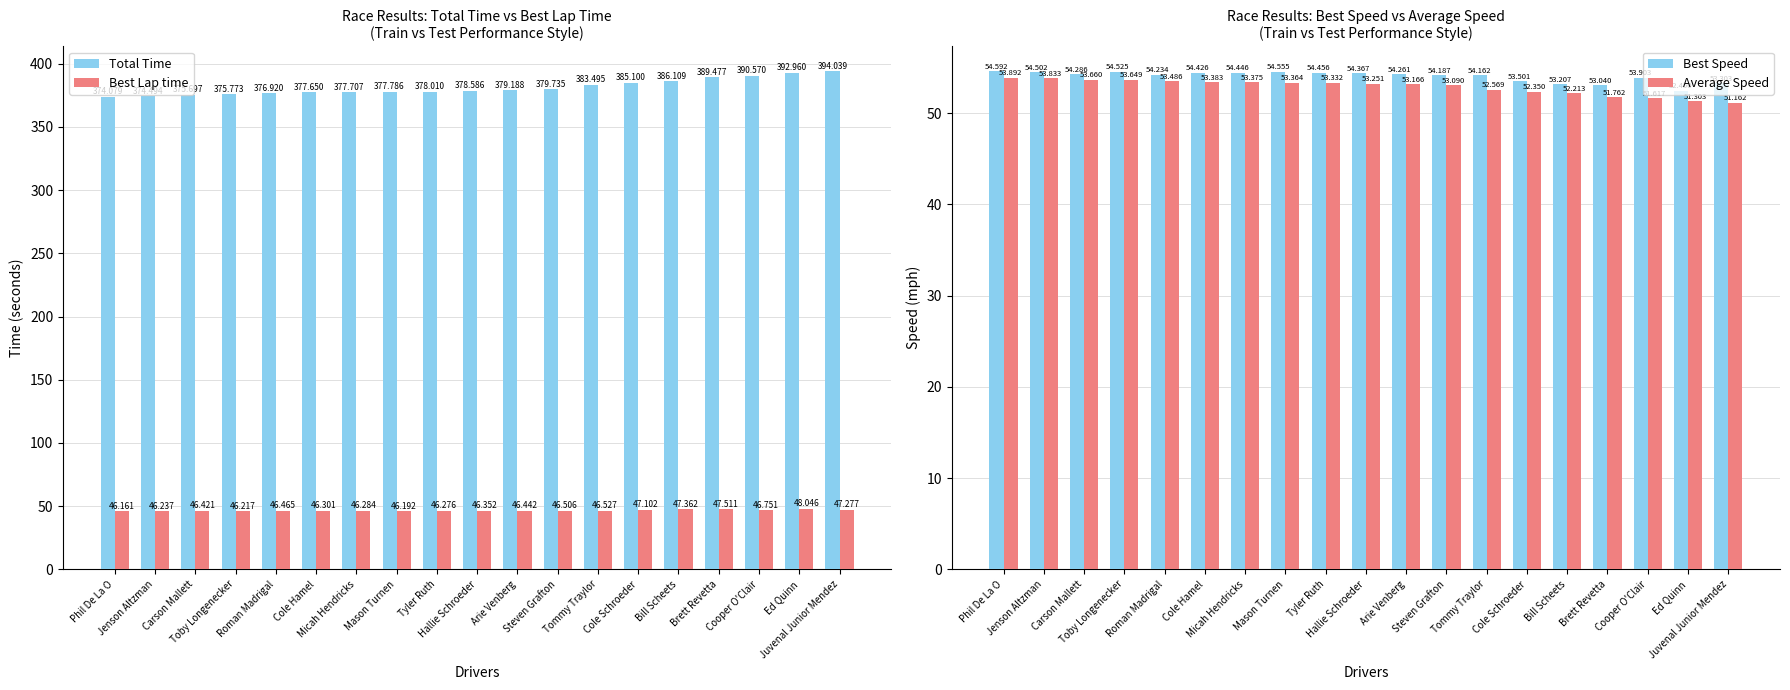

What is the spread (max minus min) of values at Arie Venberg?

332.7